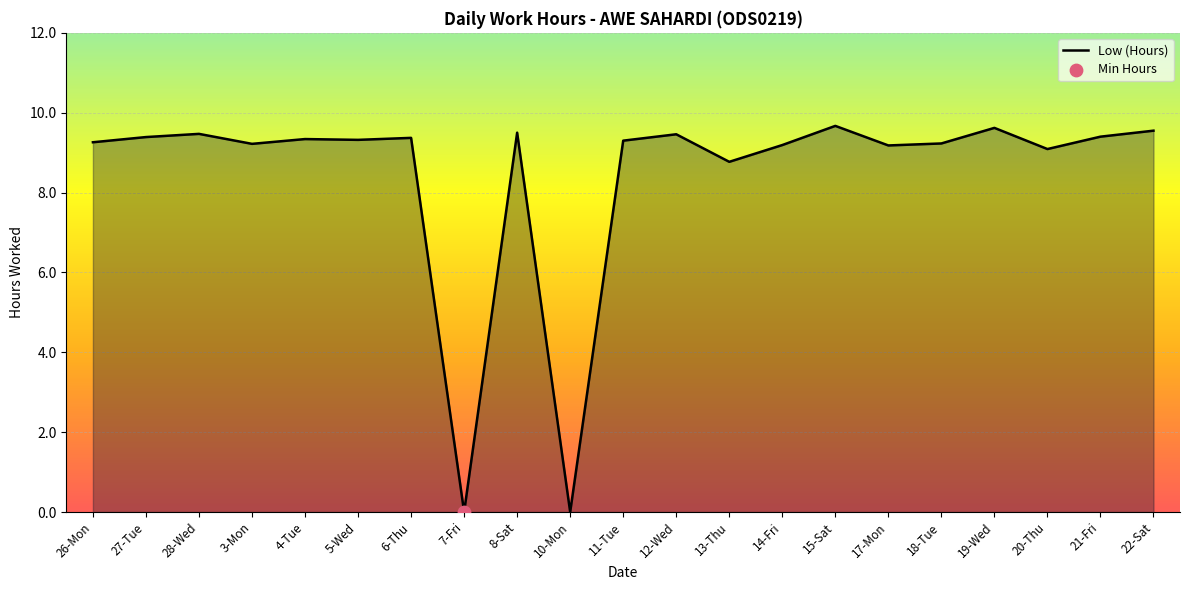

What is the change in value from 7-Fri to 19-Wed?

+9.6